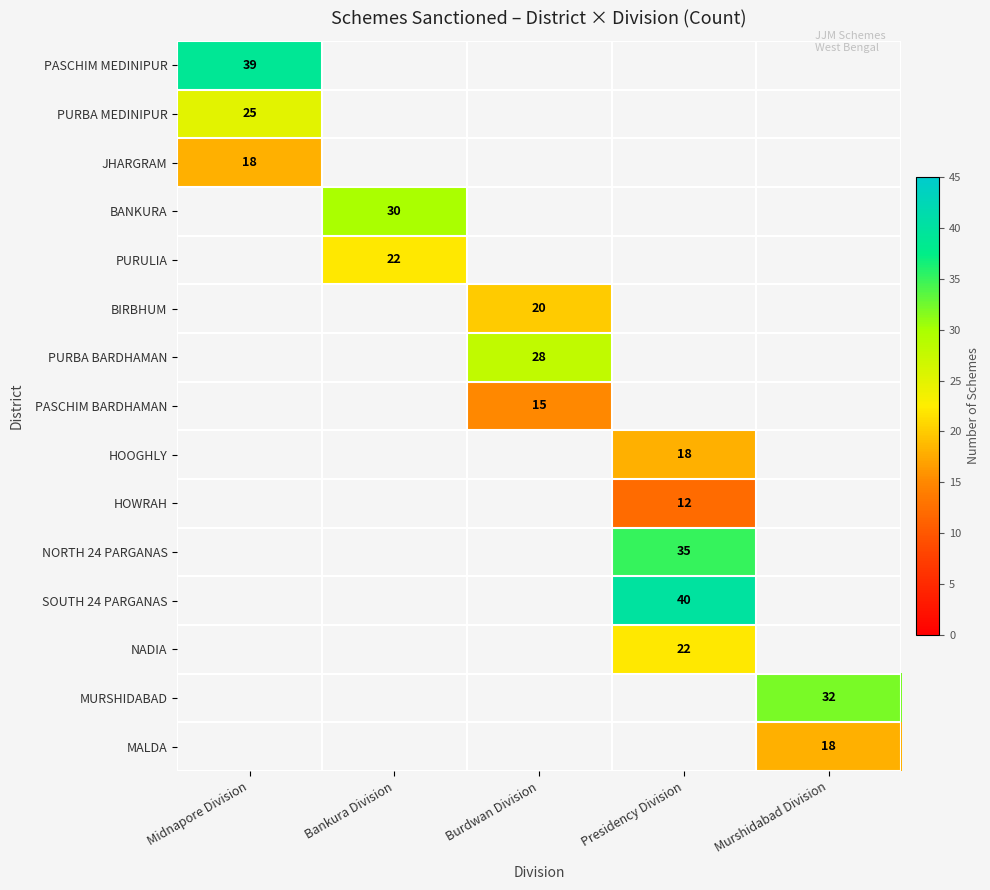

Which label corresponds to the smallest value in the chart?

Presidency Division